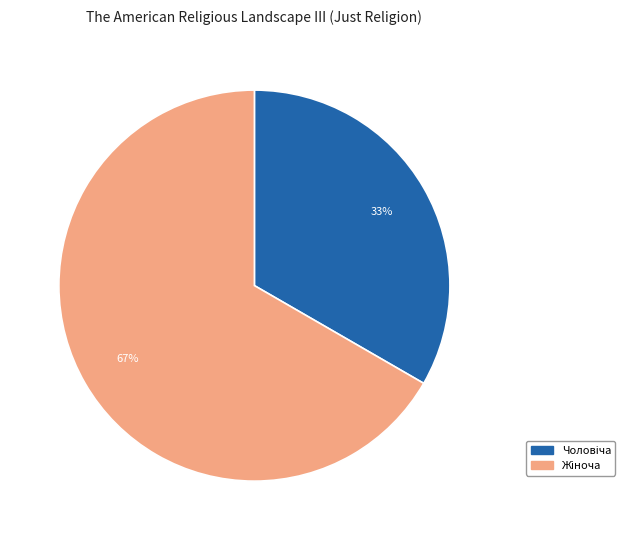

Is there any slice that represents more than half of the pie?

Yes